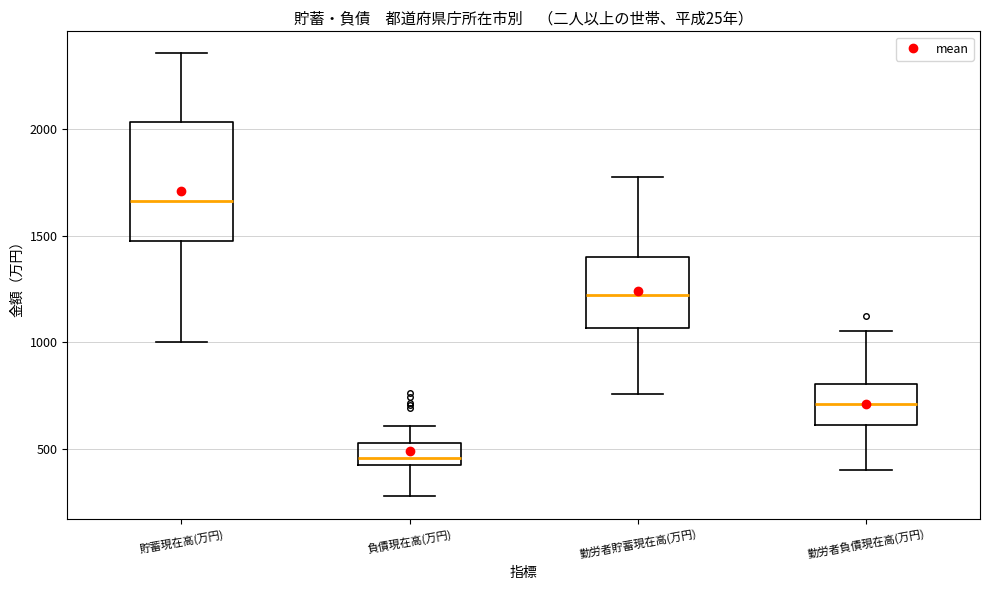

Reading left to right, read every box against the y-axis: the position of its median line, the range the box covers, and the ends of its whiskers. The values are not printed on the chart, so give them approximately, as read against the axis.

貯蓄現在高(万円): median 1650, box 1500 to 2050, whiskers 1000 to 2350
負債現在高(万円): median 450 (just above the box's lower edge), box 450 to 550, whiskers 300 to 600
勤労者貯蓄現在高(万円): median 1200, box 1050 to 1400, whiskers 750 to 1800
勤労者負債現在高(万円): median 700, box 600 to 800, whiskers 400 to 1050